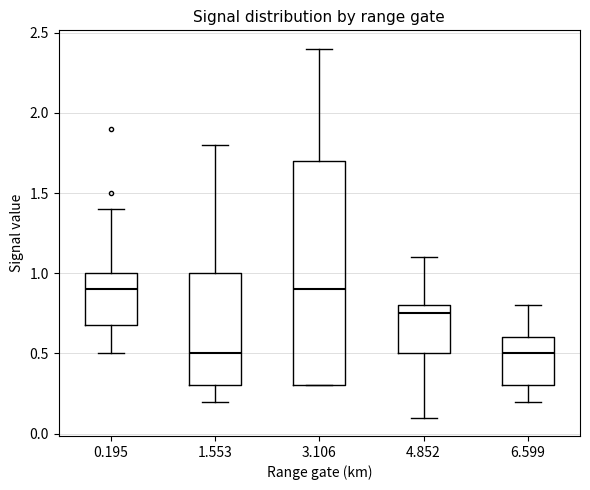

Where does the lower whisker of the box at x = 4.852 end on the y-axis? The values are not printed on the chart, so give them approximately, as read against the axis.

0.10